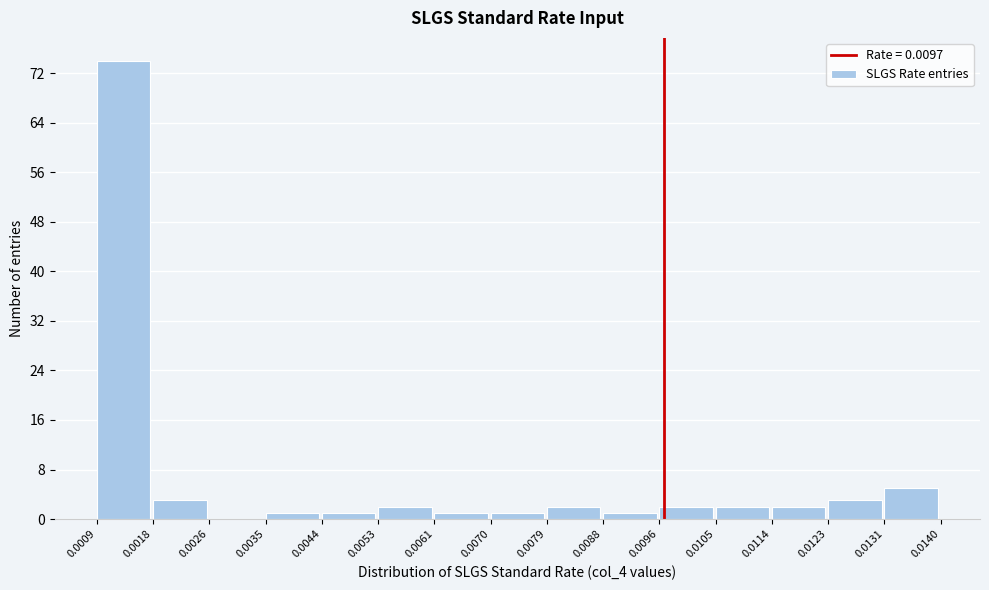

What is the height of the bar covering 0.0114 to 0.0123 on the x-axis? The values are not printed on the chart, so give them approximately, as read against the axis.

2